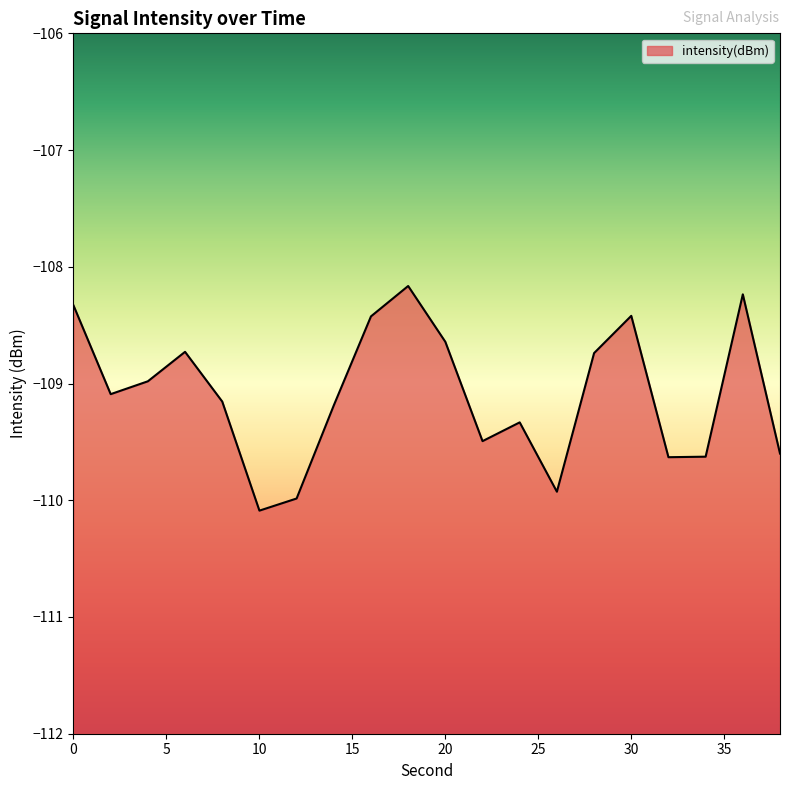

Reading right to left, extract all data points from this chart.

38=-109.6	36=-108.2	34=-109.6	32=-109.6	30=-108.4	28=-108.7	26=-109.9	24=-109.3	22=-109.5	20=-108.6	18=-108.2	16=-108.4	14=-109.2	12=-110.0	10=-110.1	8=-109.2	6=-108.7	4=-109.0	2=-109.1	0=-108.3